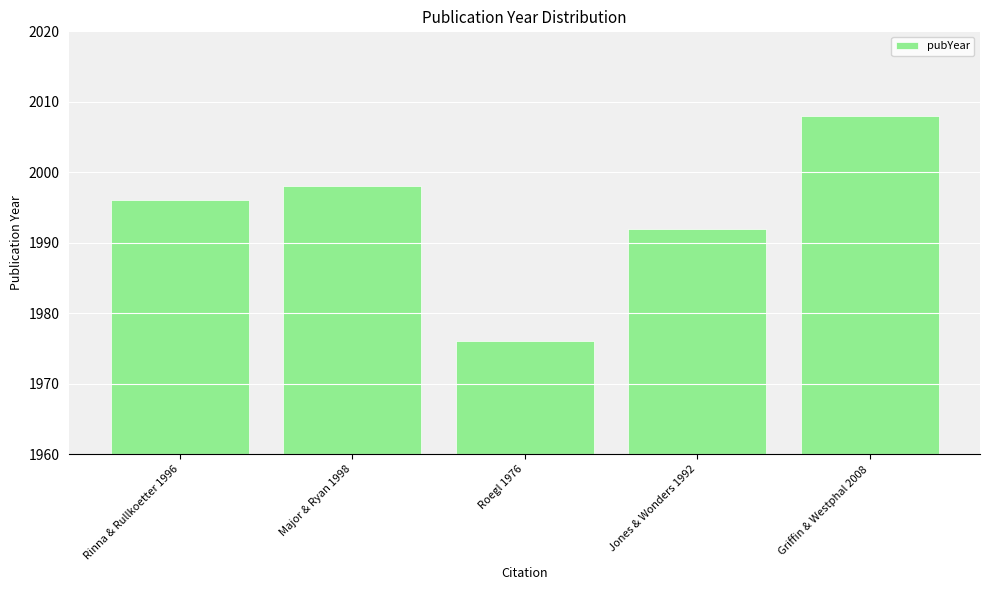

The value at Rinna & Rullkoetter 1996 is 1996. True or false?

True